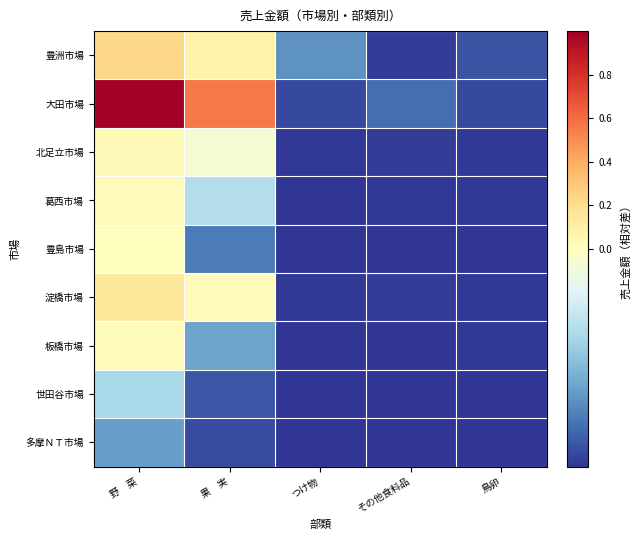

Which series has the largest total across all categories?

大田市場